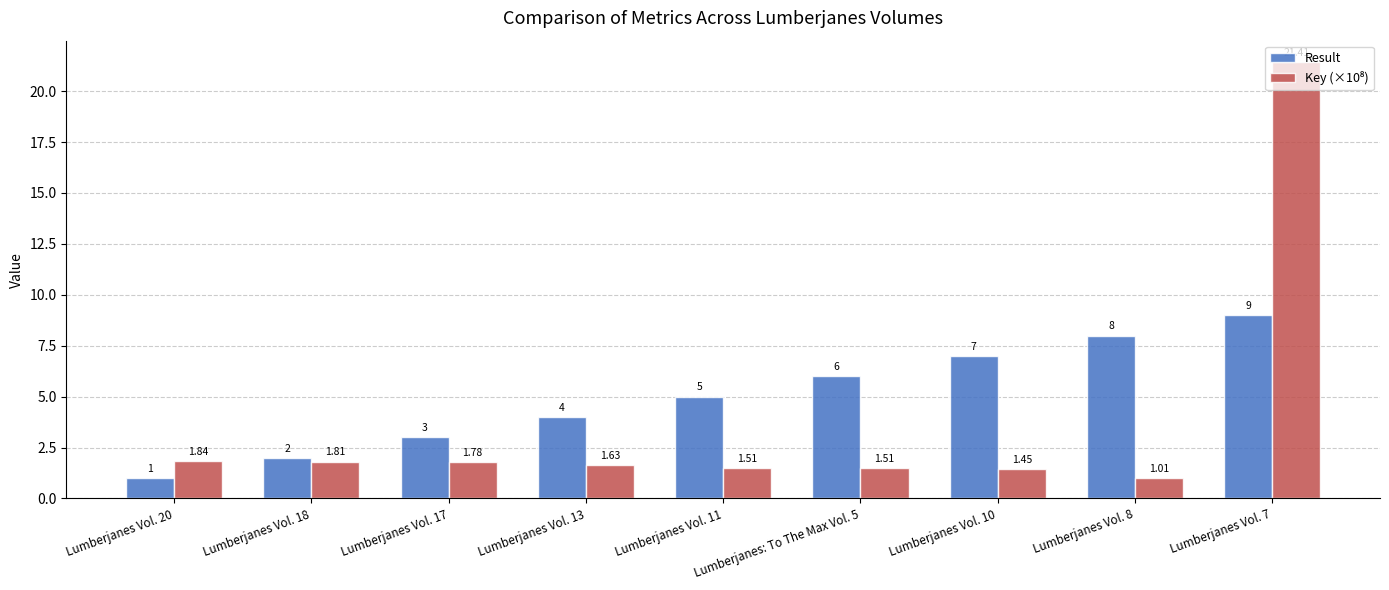

At which label is Result closest to 5?

Lumberjanes Vol. 11